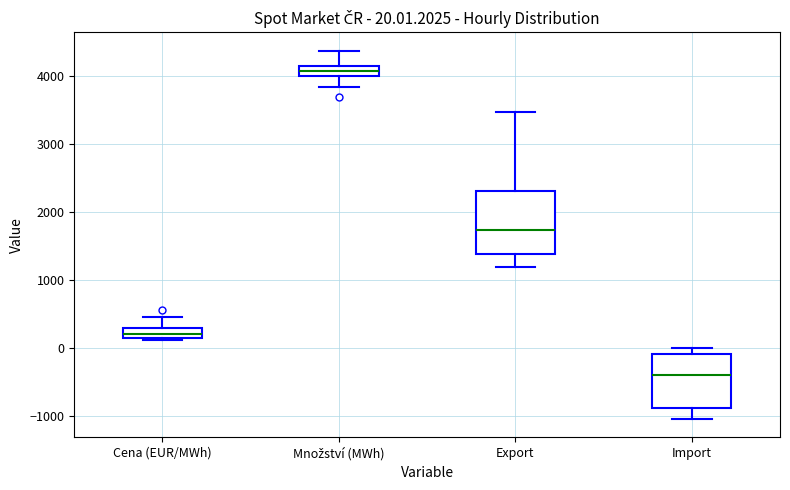

Which box's median line is the highest?

Množství (MWh)